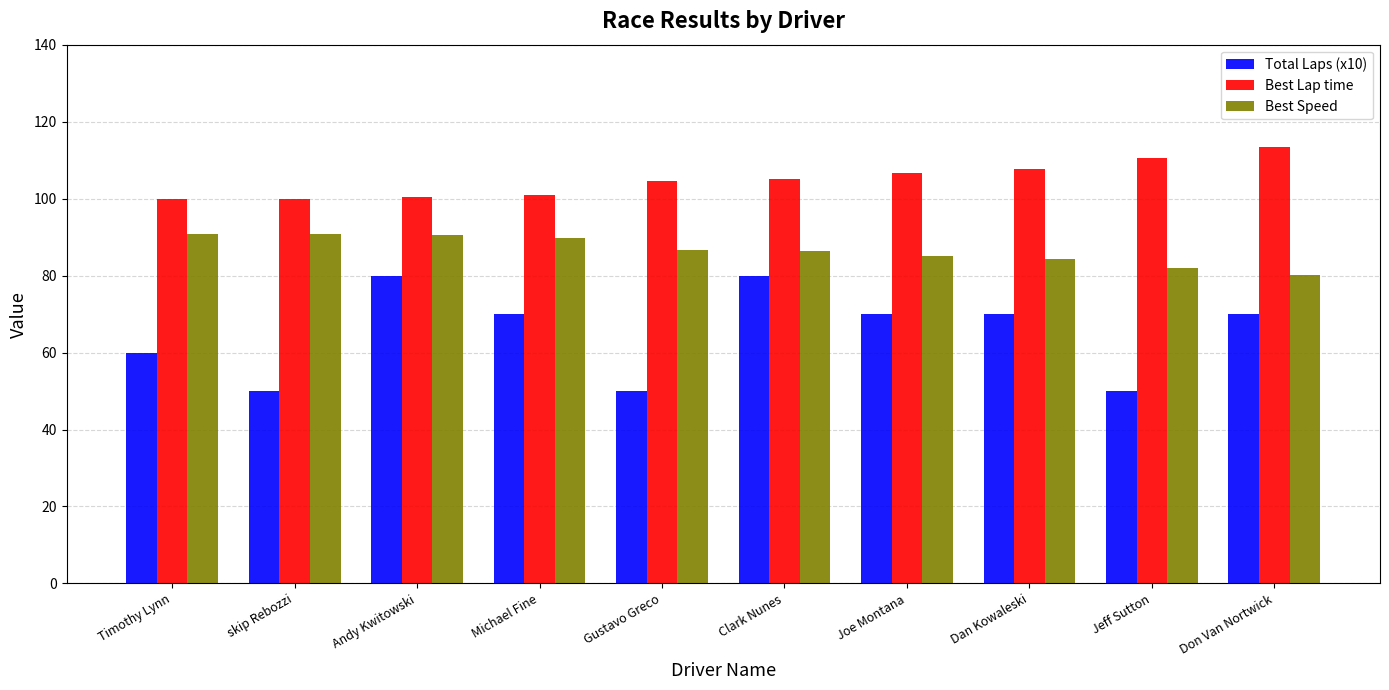

How many groups of bars are there?

10